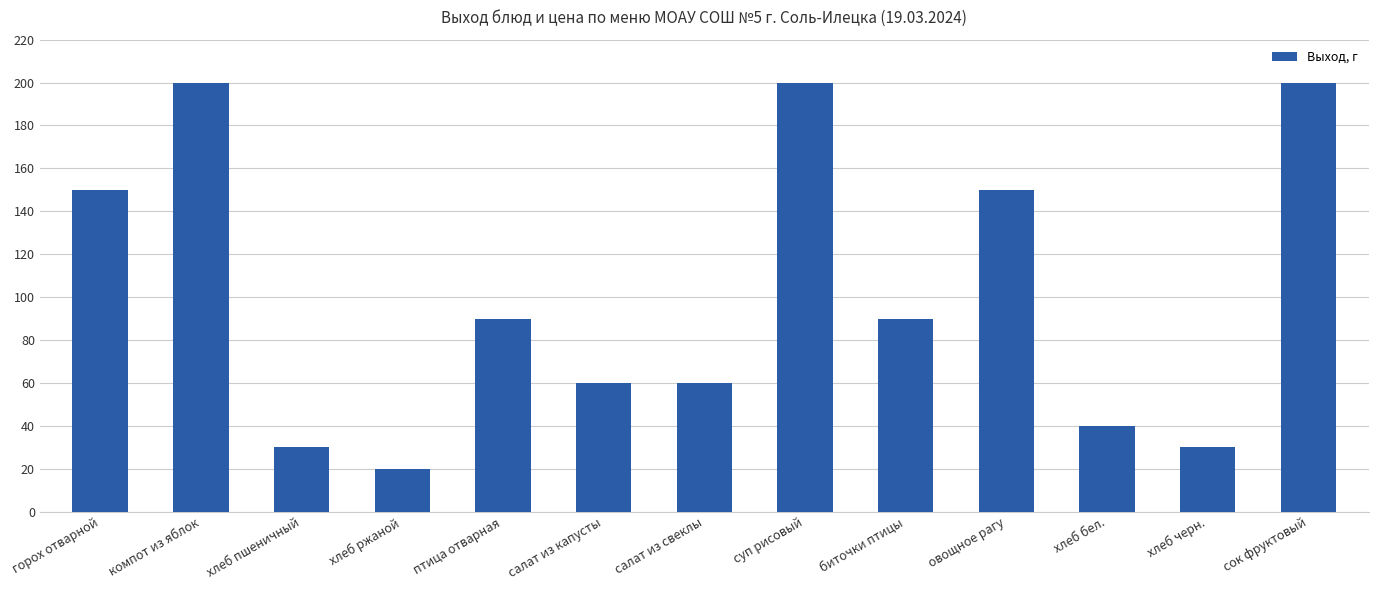

Read the value at салат из свеклы.

60